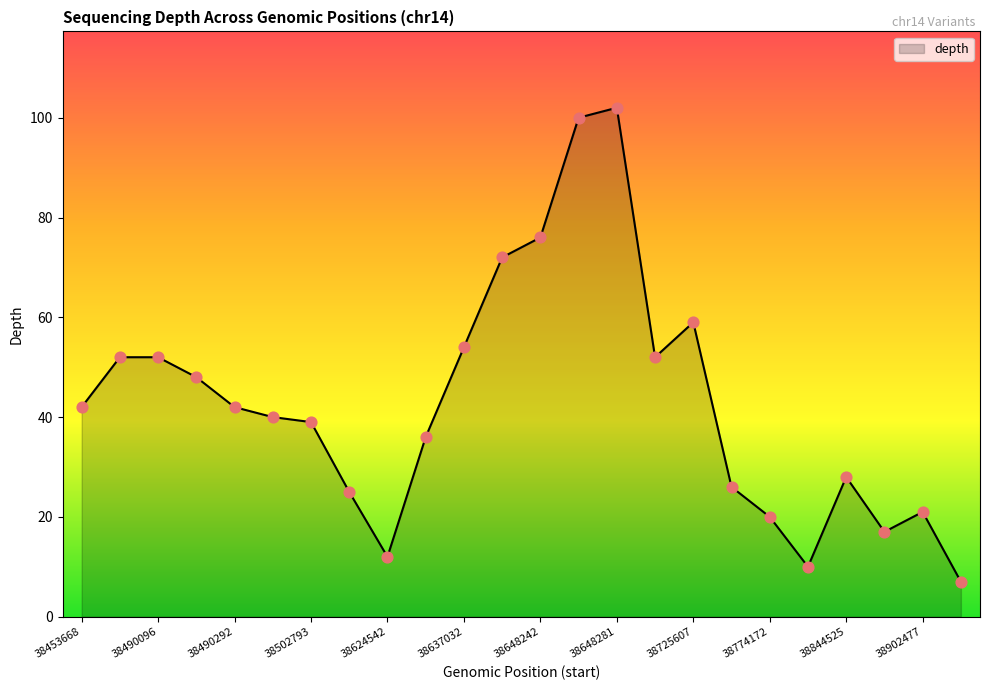

What is the difference between the maximum and minimum values?

95